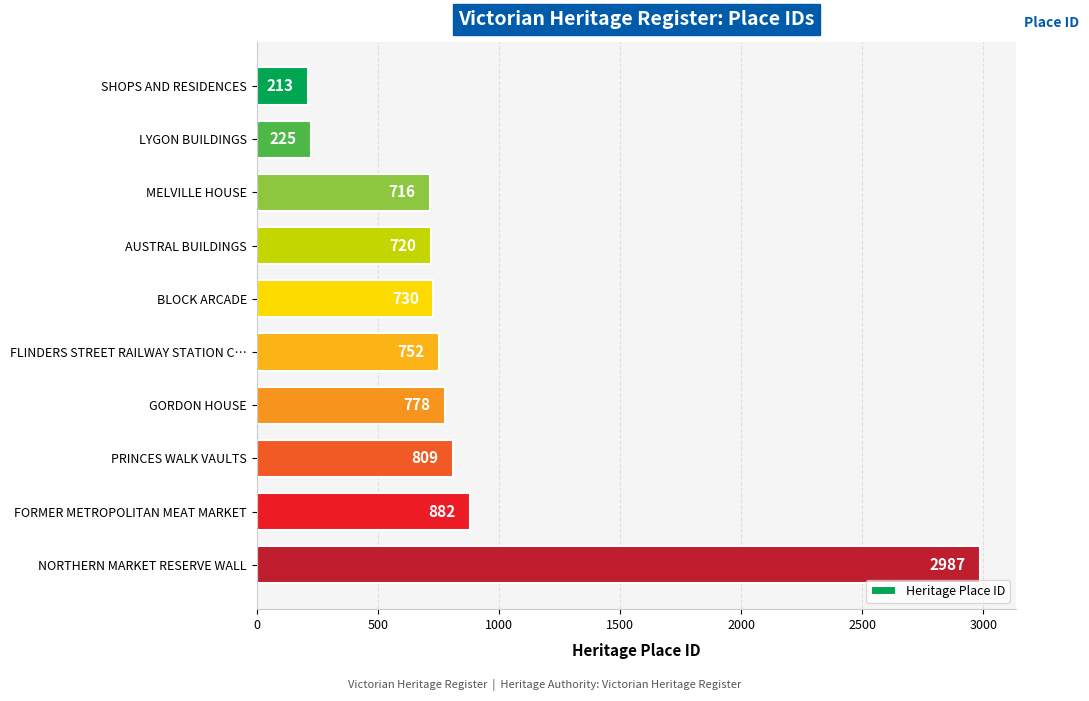

Reading top to bottom, list all the values displayed in this chart.

213	225	716	720	730	752	778	809	882	2987